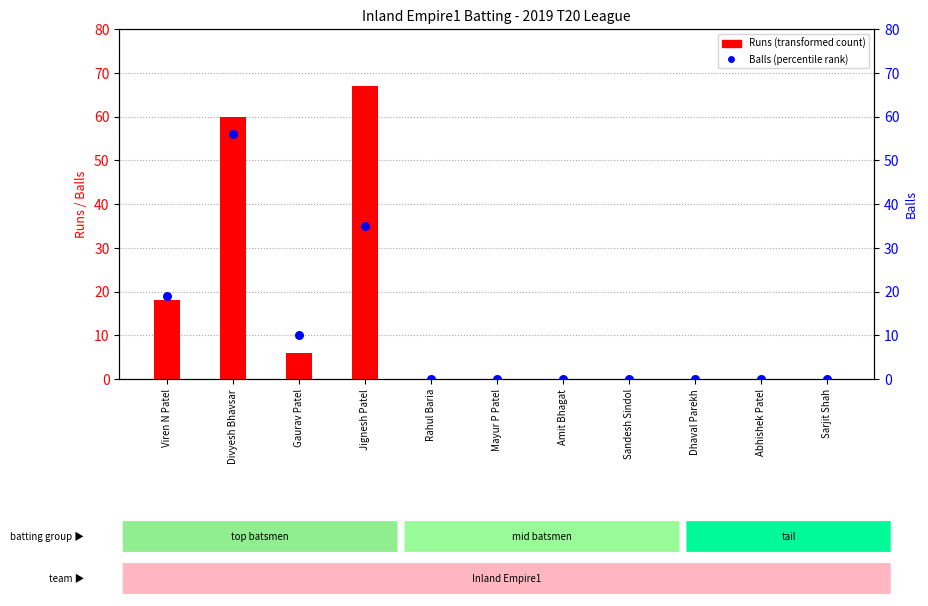

Which series has the largest total across all categories?

Runs